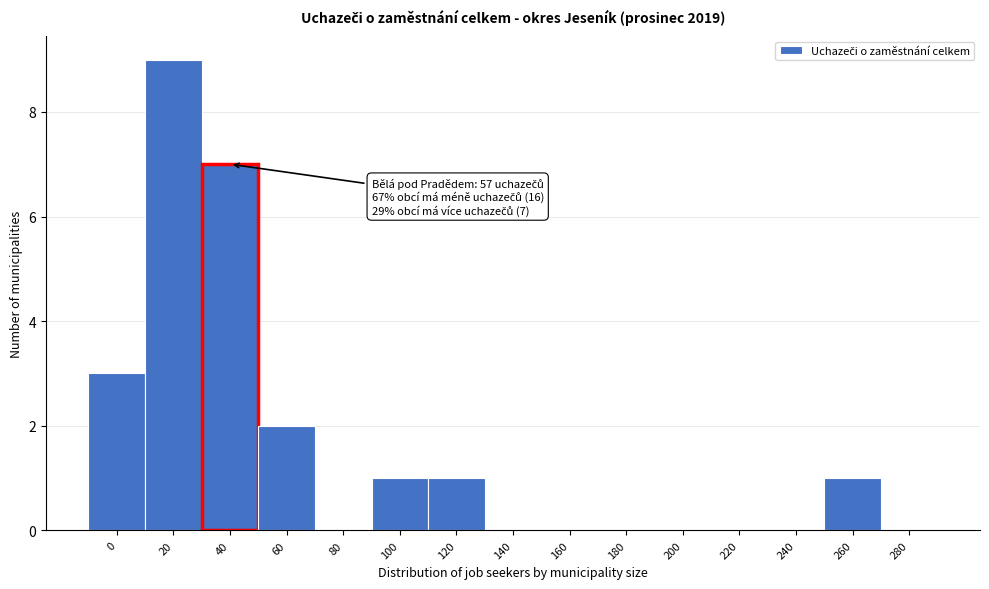

Reading left to right, what are all the values shown in this chart?

0=3	20=9	40=7	60=2	80=0	100=1	120=1	140=0	160=0	180=0	200=0	220=0	240=0	260=1	280=0